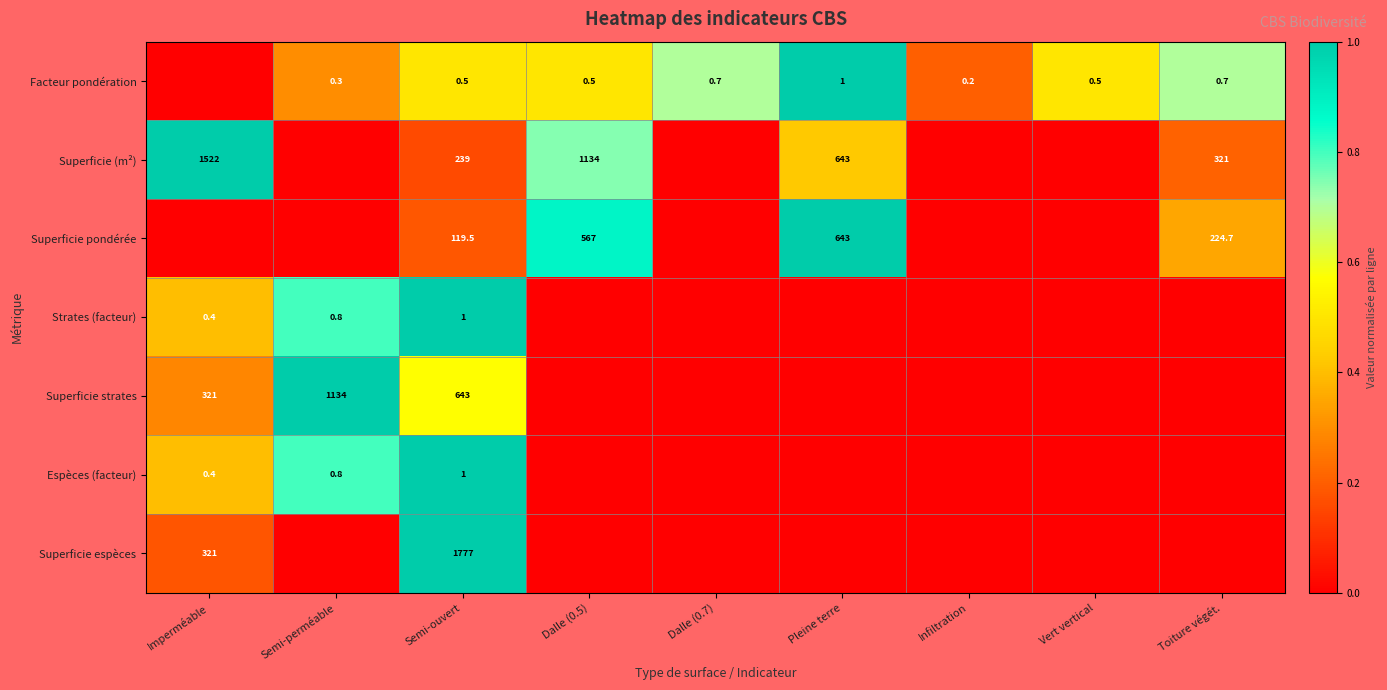

The Superficie (m²) series shows 862.9 at Pleine terre. True or false?

False